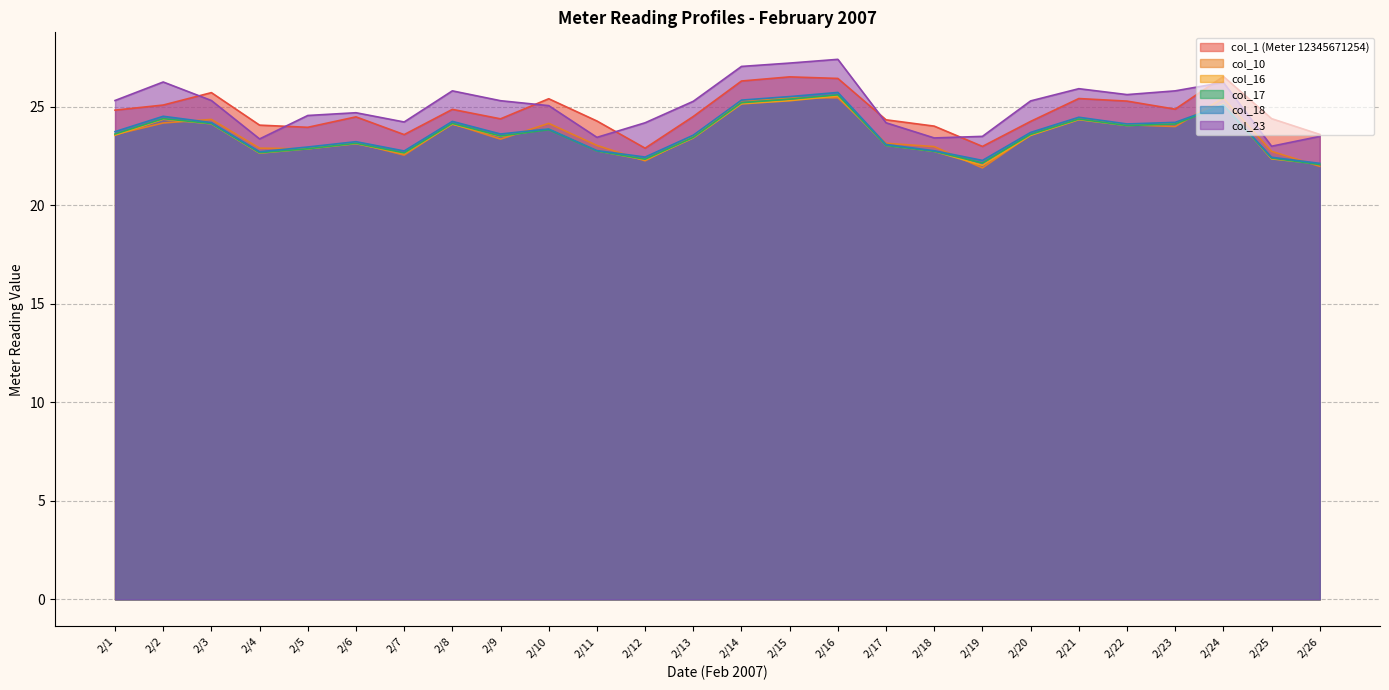

What position from the left is 2/5/2007?

5